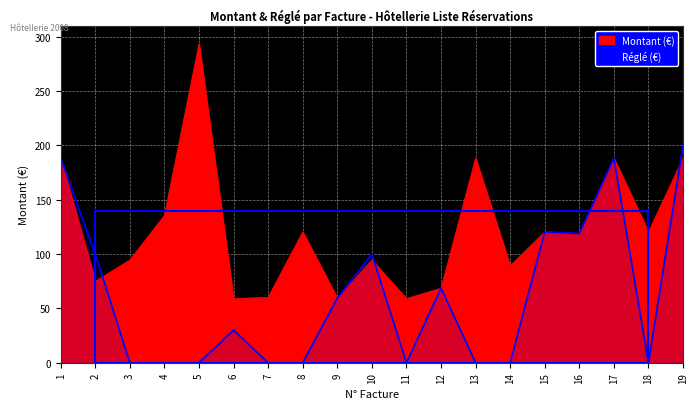

How many interior local peaks does the Montant series have?

6